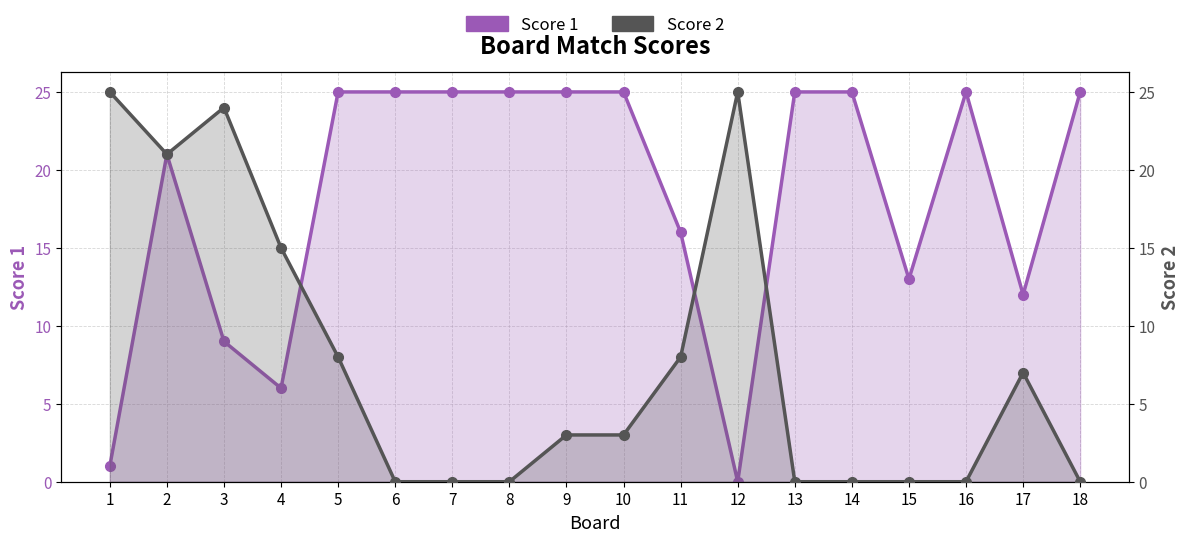

Reading left to right, transcribe all the data shown in this chart.

Score 1: 1=1	2=21	3=9	4=6	5=25	6=25	7=25	8=25	9=25	10=25	11=16	12=0	13=25	14=25	15=13	16=25	17=12	18=25
Score 2: 1=25	2=21	3=24	4=15	5=8	6=0	7=0	8=0	9=3	10=3	11=8	12=25	13=0	14=0	15=0	16=0	17=7	18=0